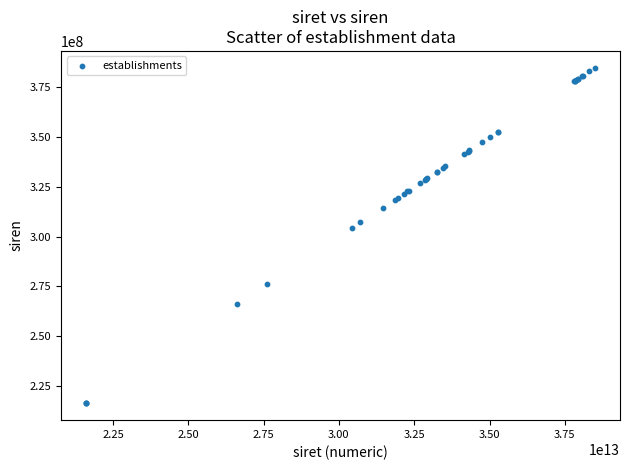

What Y value in the scatter plot is closest to 300543853?

304397458